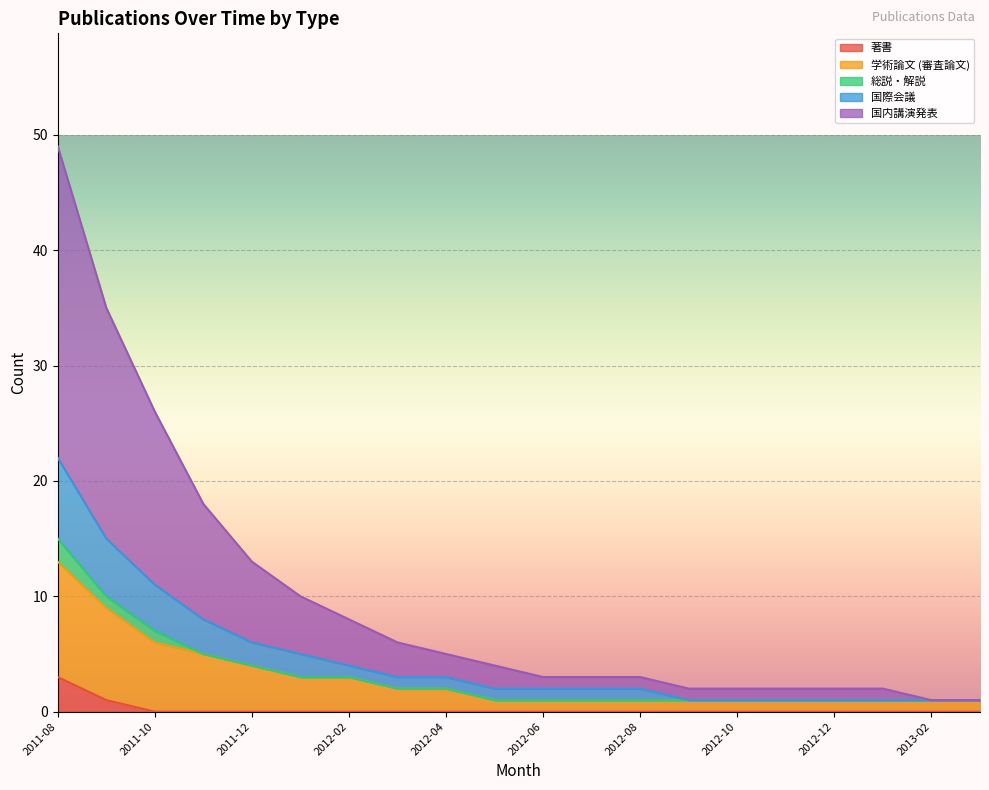

Is it true that 著書 equals 0 at 2011-12?

True